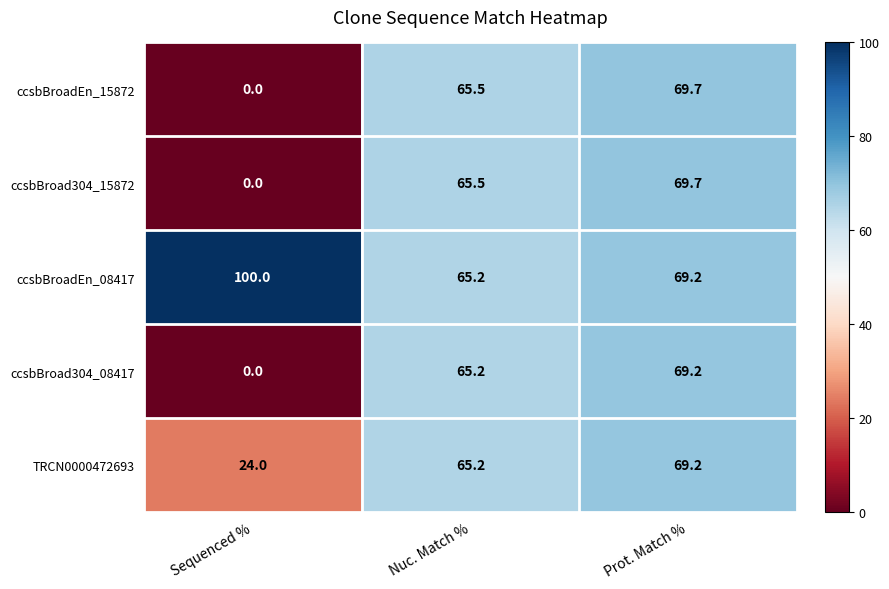

What is the difference between the TRCN0000472693 values at Sequenced % and Prot. Match %?

45.2